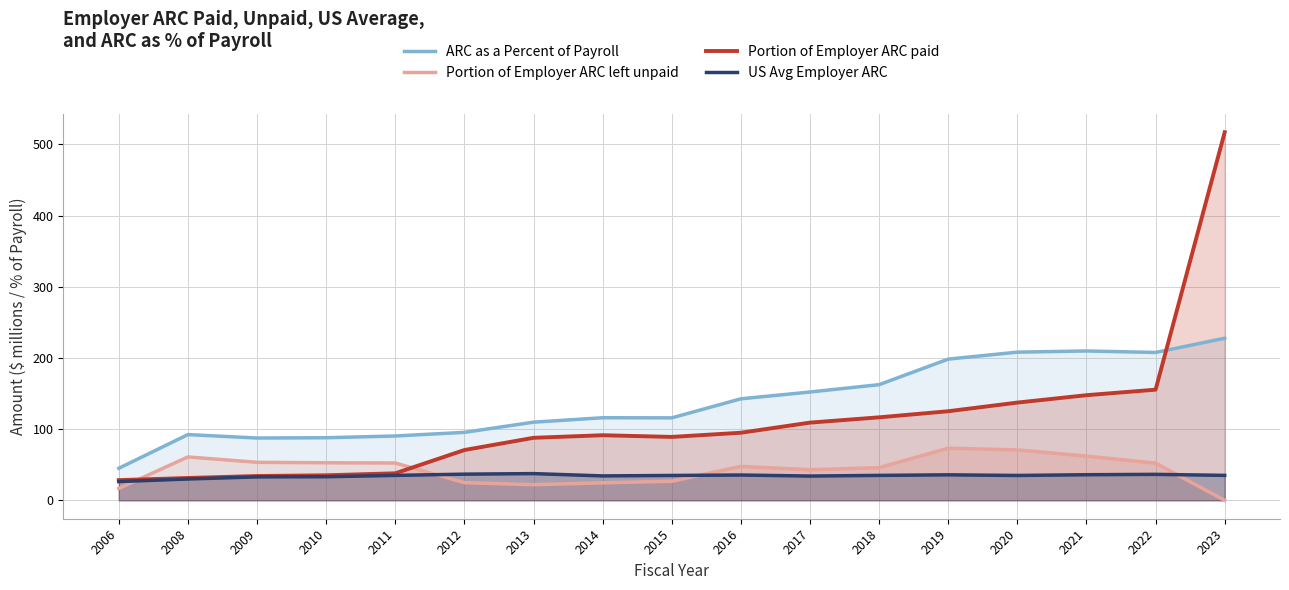

How many series are shown in this chart?

4